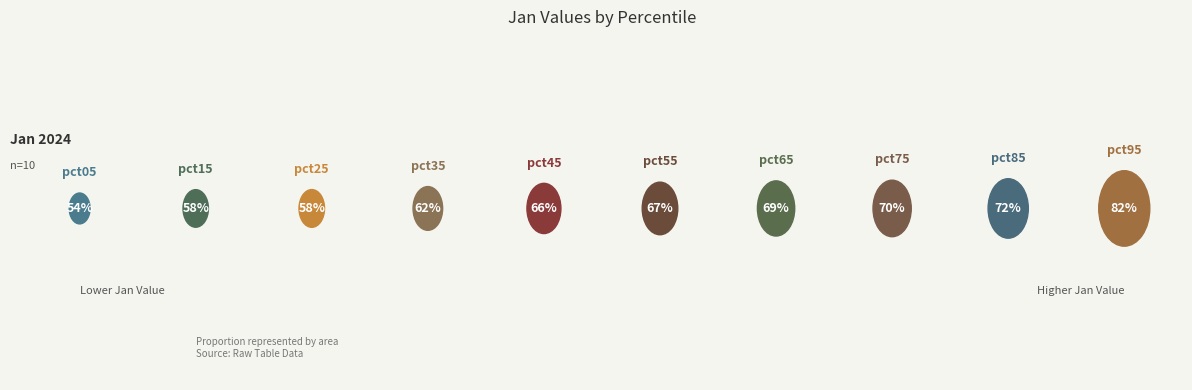

How many segments does this pie chart have?

10